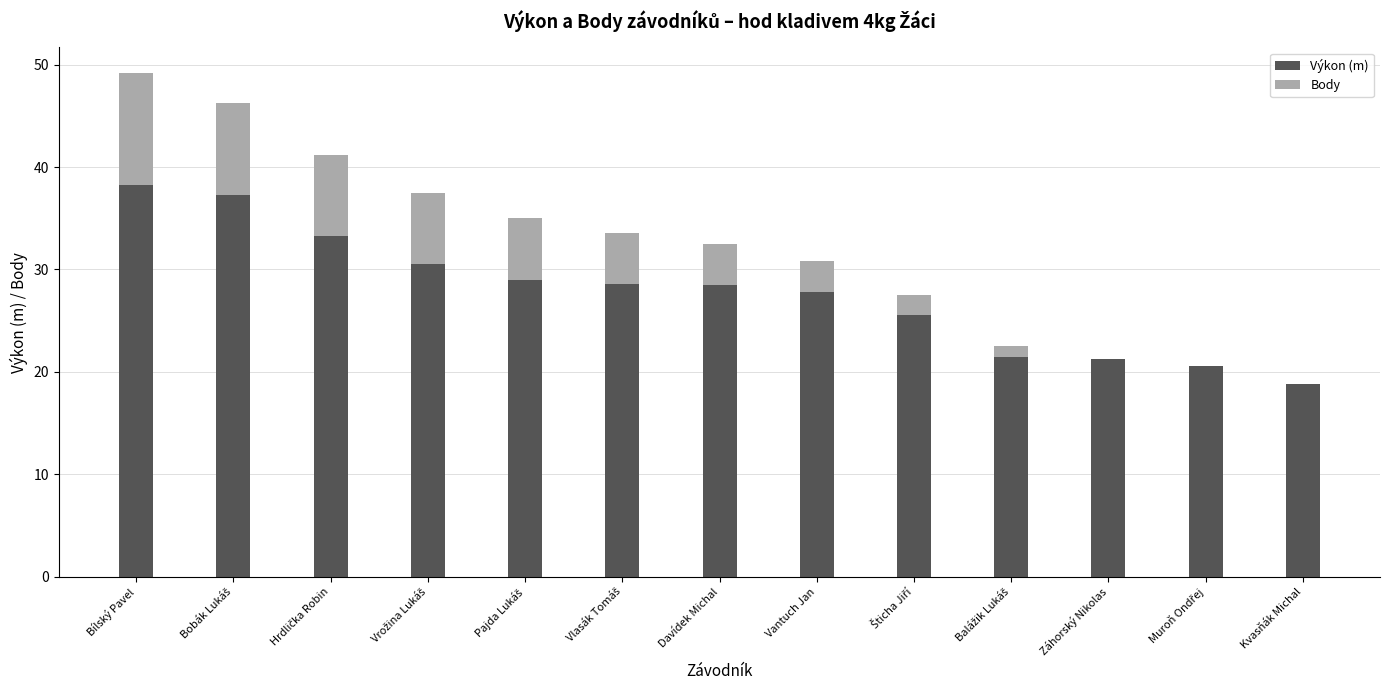

What is the highest value of the Výkon (m) series?

38.2